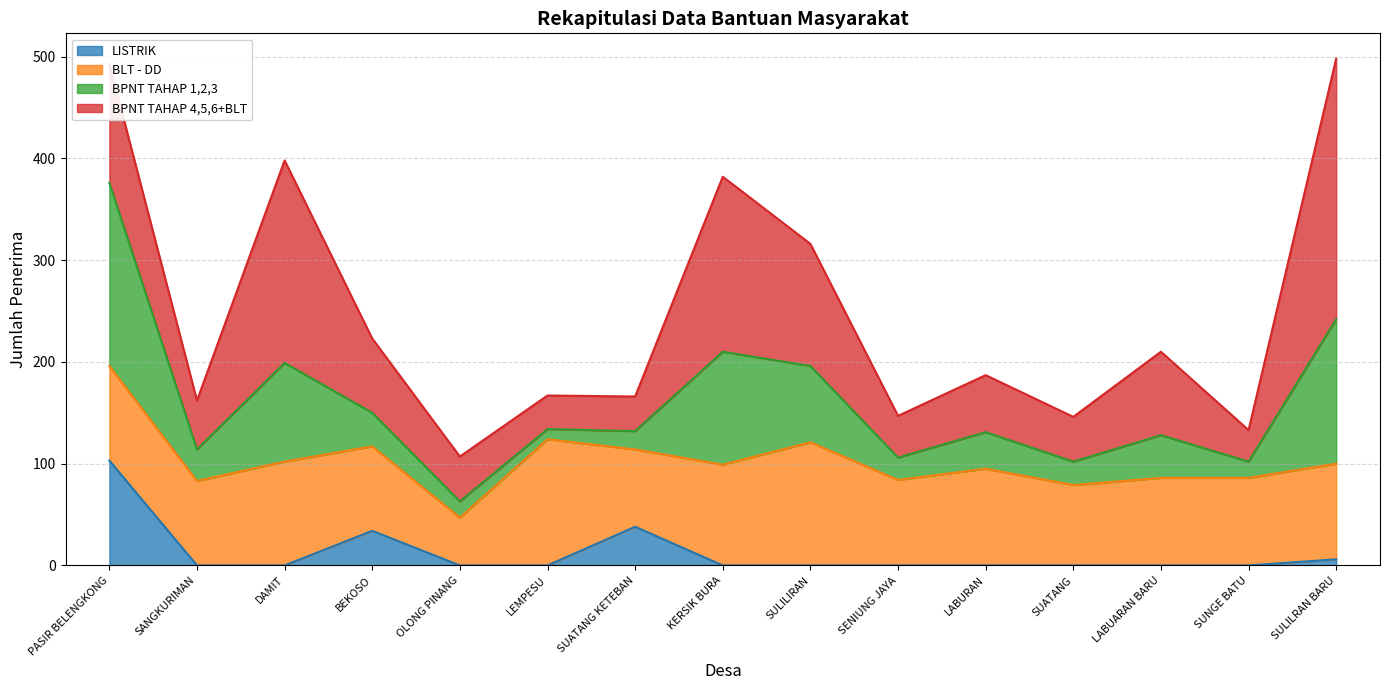

List the series in order of their peak value, highest first.

BPNT TAHAP 4,5,6+BLT, BPNT TAHAP 1,2,3, BLT - DD, LISTRIK